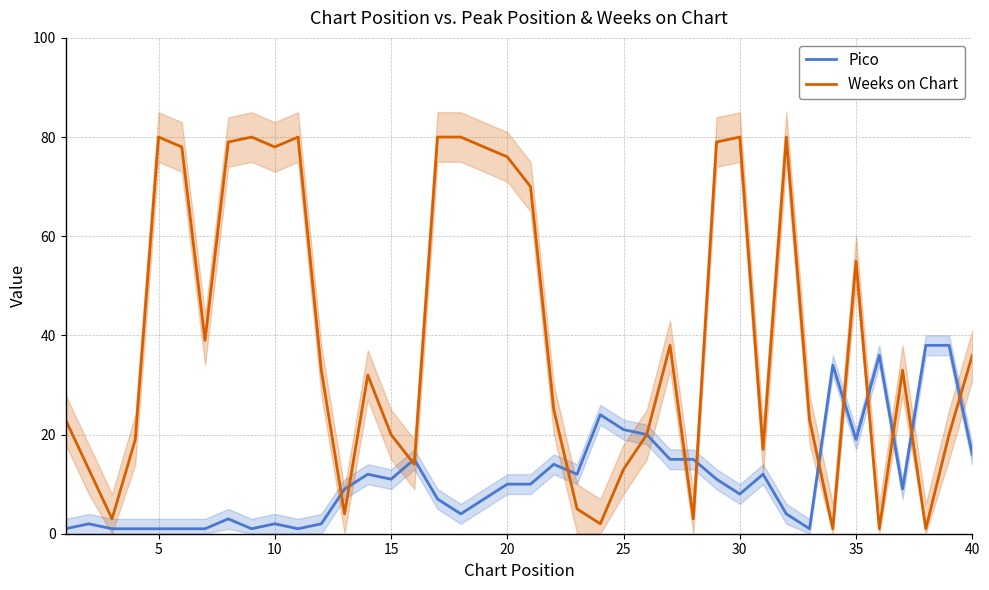

What is the maximum value for Pico?

38